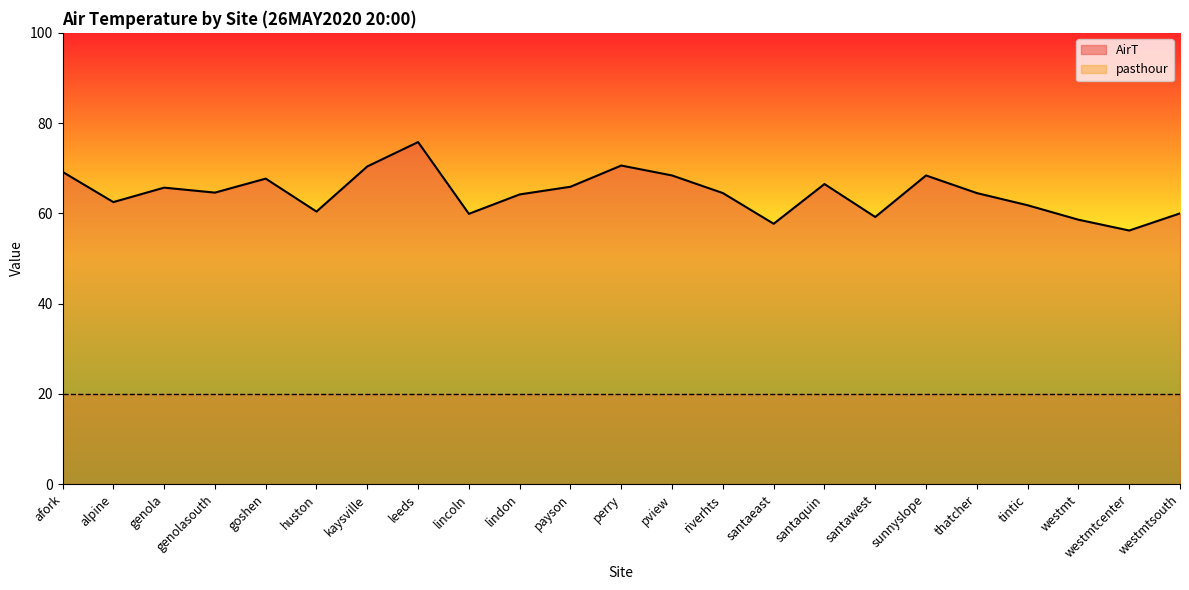

What is the label of the 11th point from the right?

pview